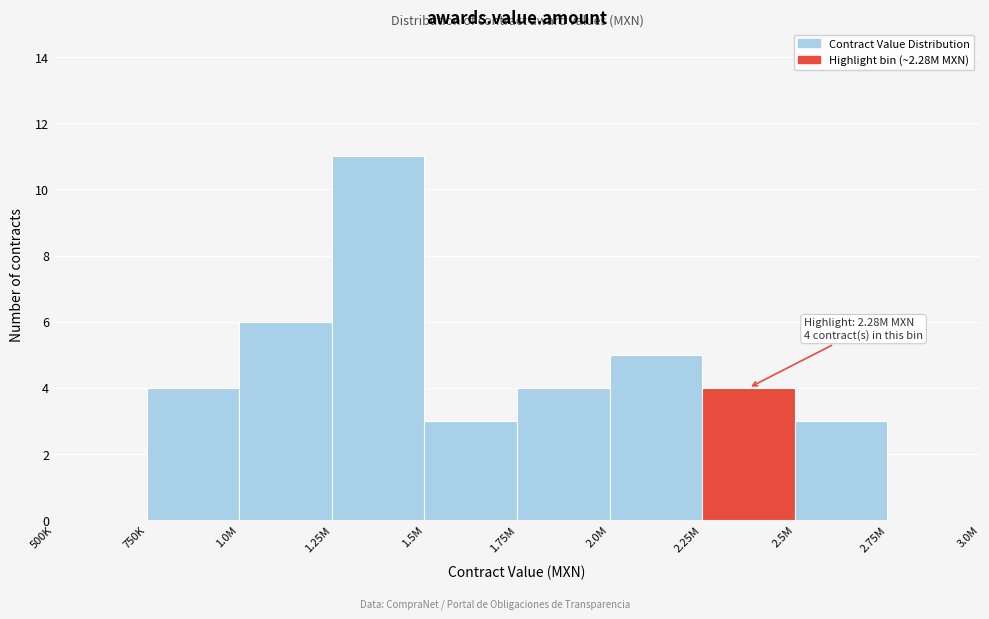

Reading left to right, transcribe all the data shown in this chart.

500K=0	750K=4	1.0M=6	1.25M=11	1.5M=3	1.75M=4	2.0M=5	2.25M=4	2.5M=3	2.75M=0